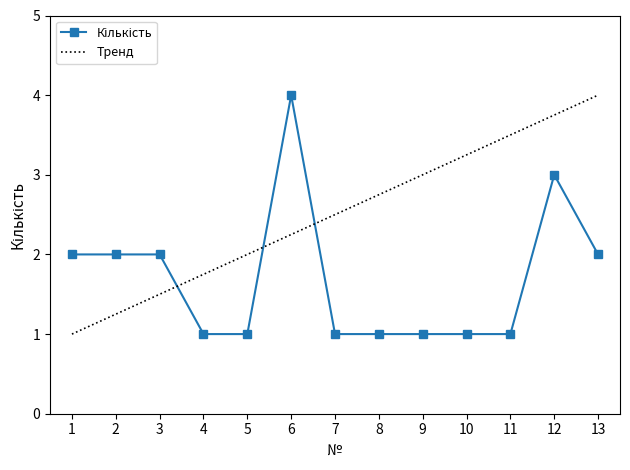

Reading right to left, transcribe all the data shown in this chart.

13=2	12=3	11=1	10=1	9=1	8=1	7=1	6=4	5=1	4=1	3=2	2=2	1=2